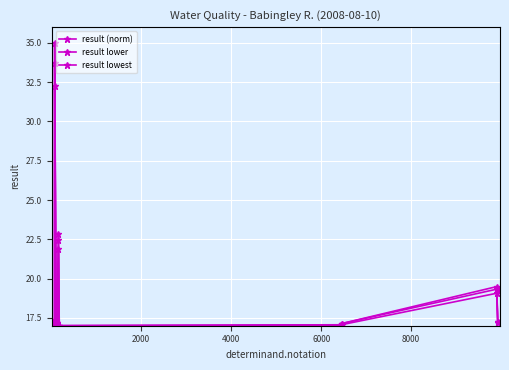

Reading left to right, extract all data points from this chart.

result (norm): 17.2	17.4	35.0	17.0	17.3	17.3	17.0	17.0	17.2	22.8	17.0	17.1	17.1	19.5	17.3
result lower: 17.2	17.4	33.8	17.0	17.3	17.3	17.0	17.0	17.2	22.4	17.0	17.1	17.1	19.3	17.2
result lowest: 17.1	17.3	32.2	17.0	17.2	17.2	17.0	16.9	17.1	21.9	17.0	17.0	17.1	19.1	17.2